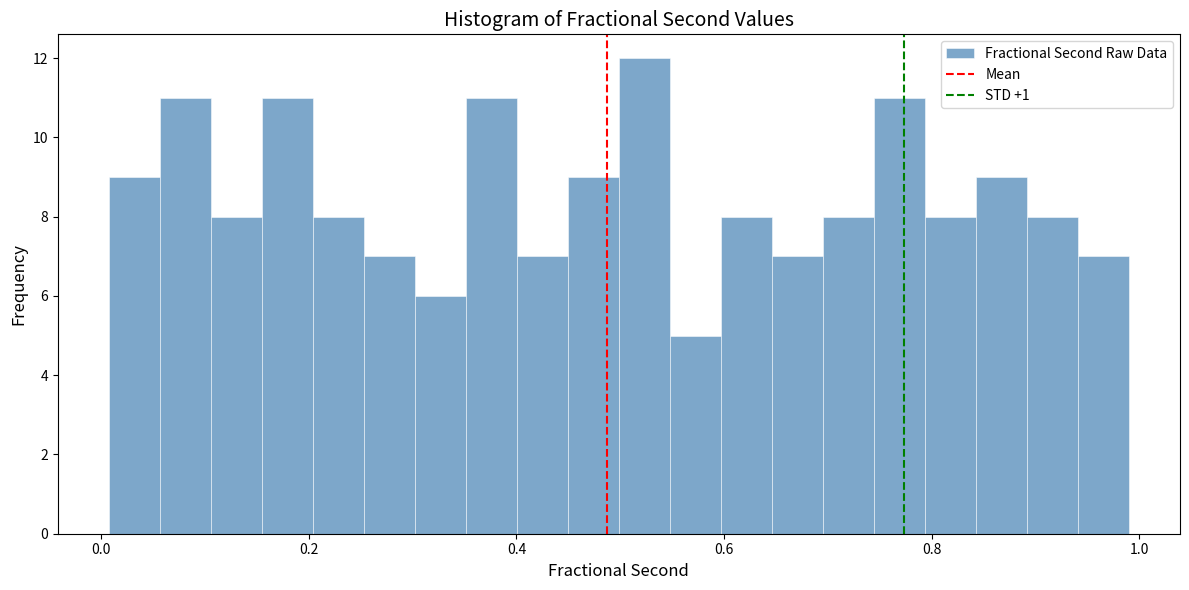

Around what value on the x-axis is the tallest bar? Give the approximate position of its centre, as read against the axis.

0.52